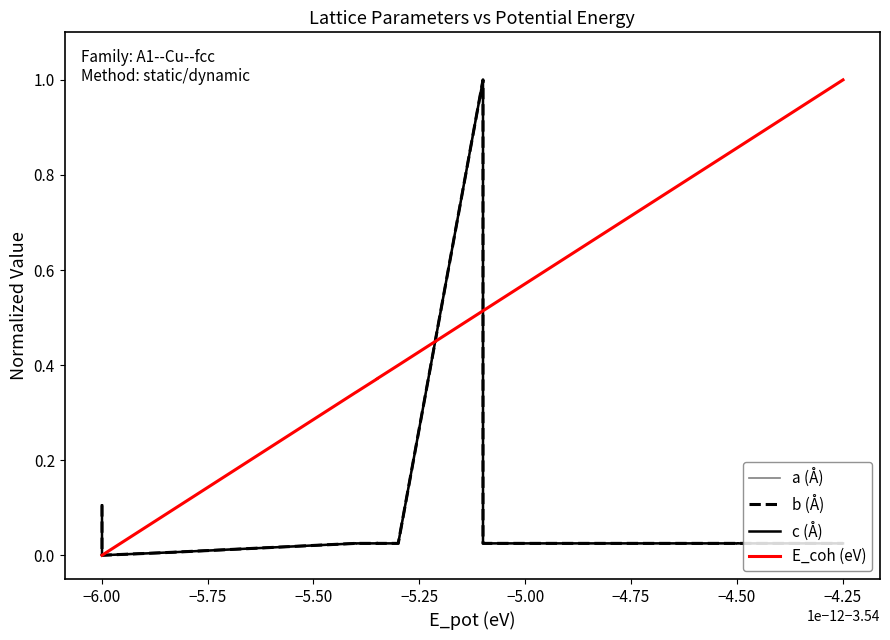

After their last crossing, which series has the higher values: b (Å) or E_coh (eV)?

E_coh (eV)